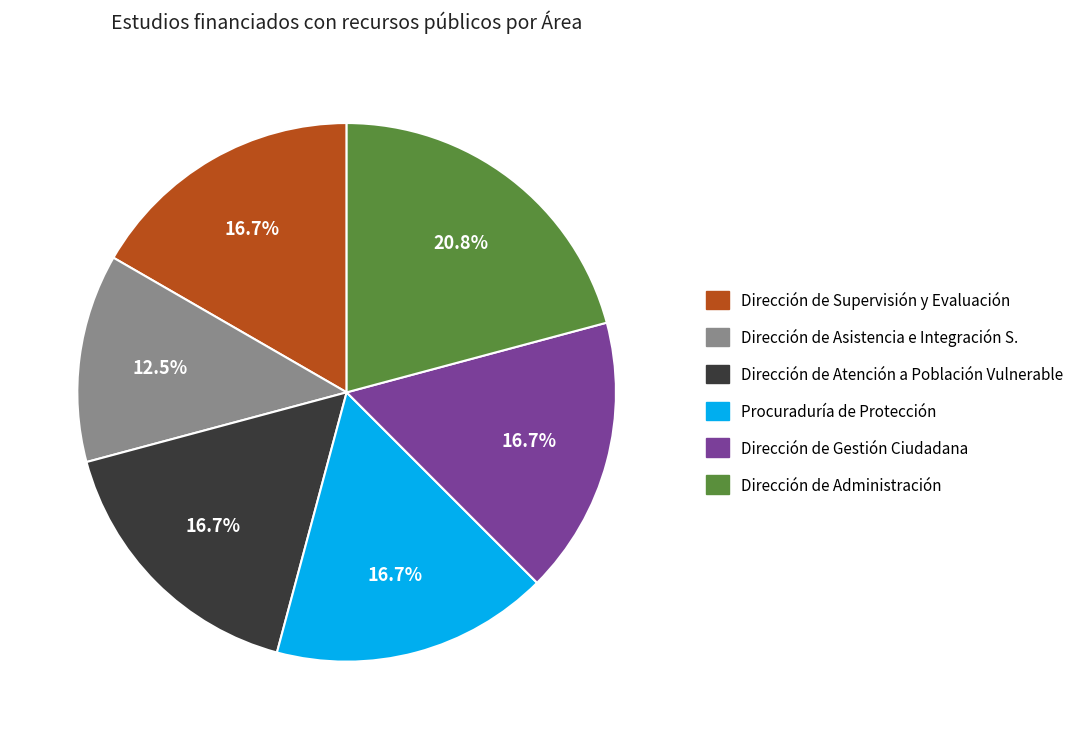

How much of the chart is everything except Dirección de Administración?

79.2%